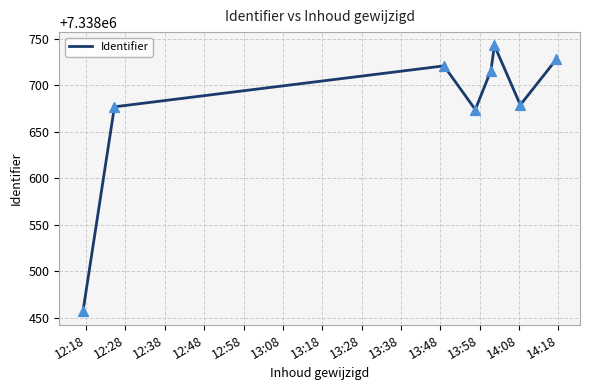

What is the greatest value displayed?

7338743